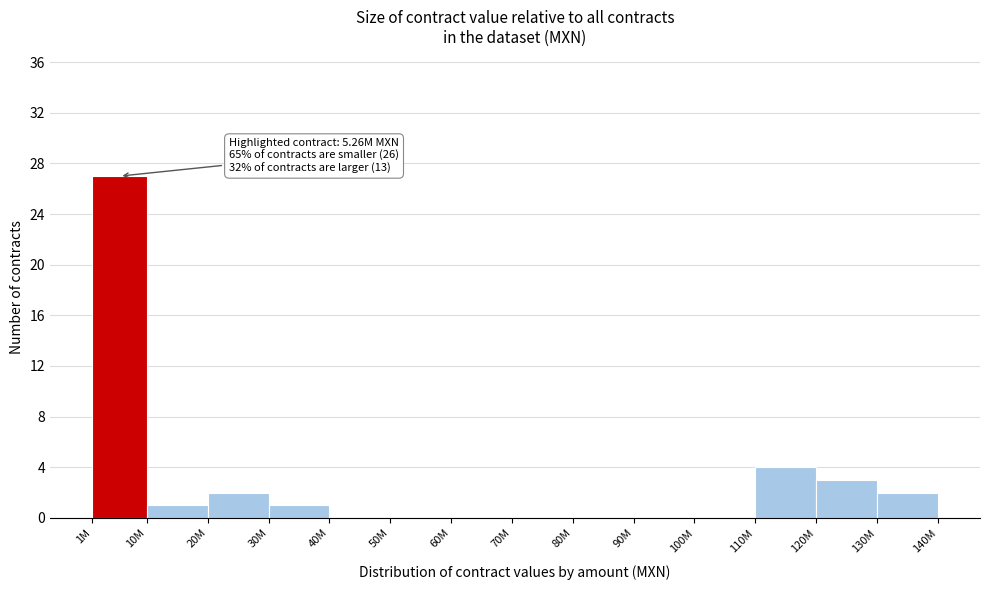

Reading left to right, what are all the values shown in this chart?

1M=27	10M=1	20M=2	30M=1	40M=0	50M=0	60M=0	70M=0	80M=0	90M=0	100M=0	110M=4	120M=3	130M=2